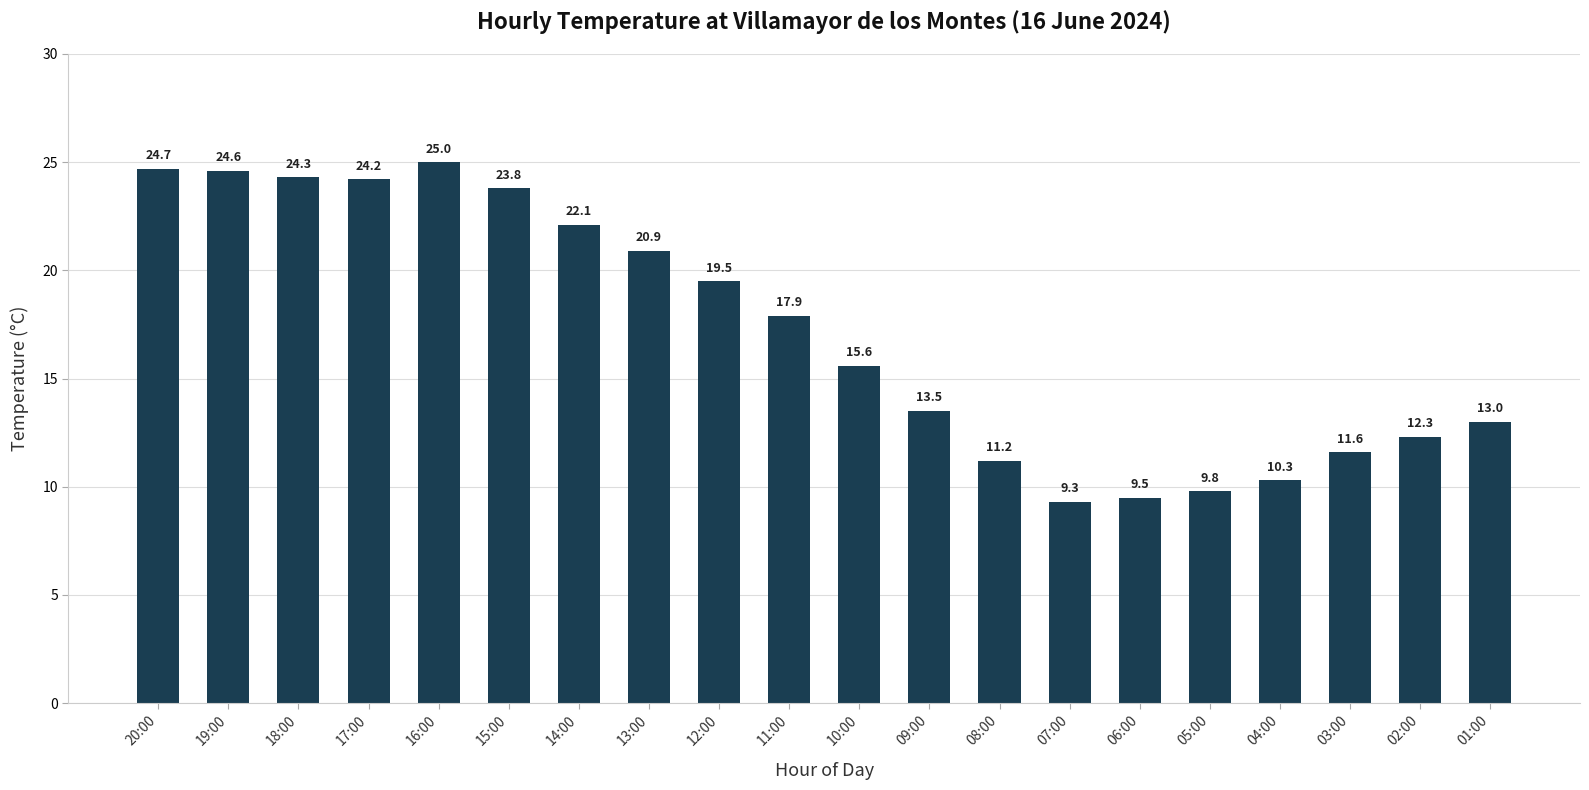

The chart shows a value of 12.3 at 02:00. True or false?

True